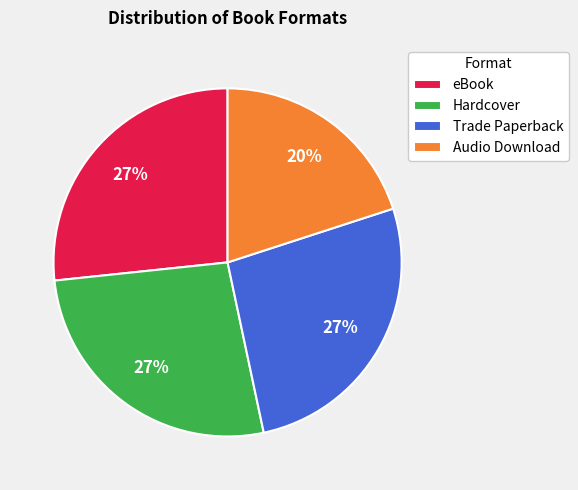

What is the smallest slice in the pie chart?

Audio Download